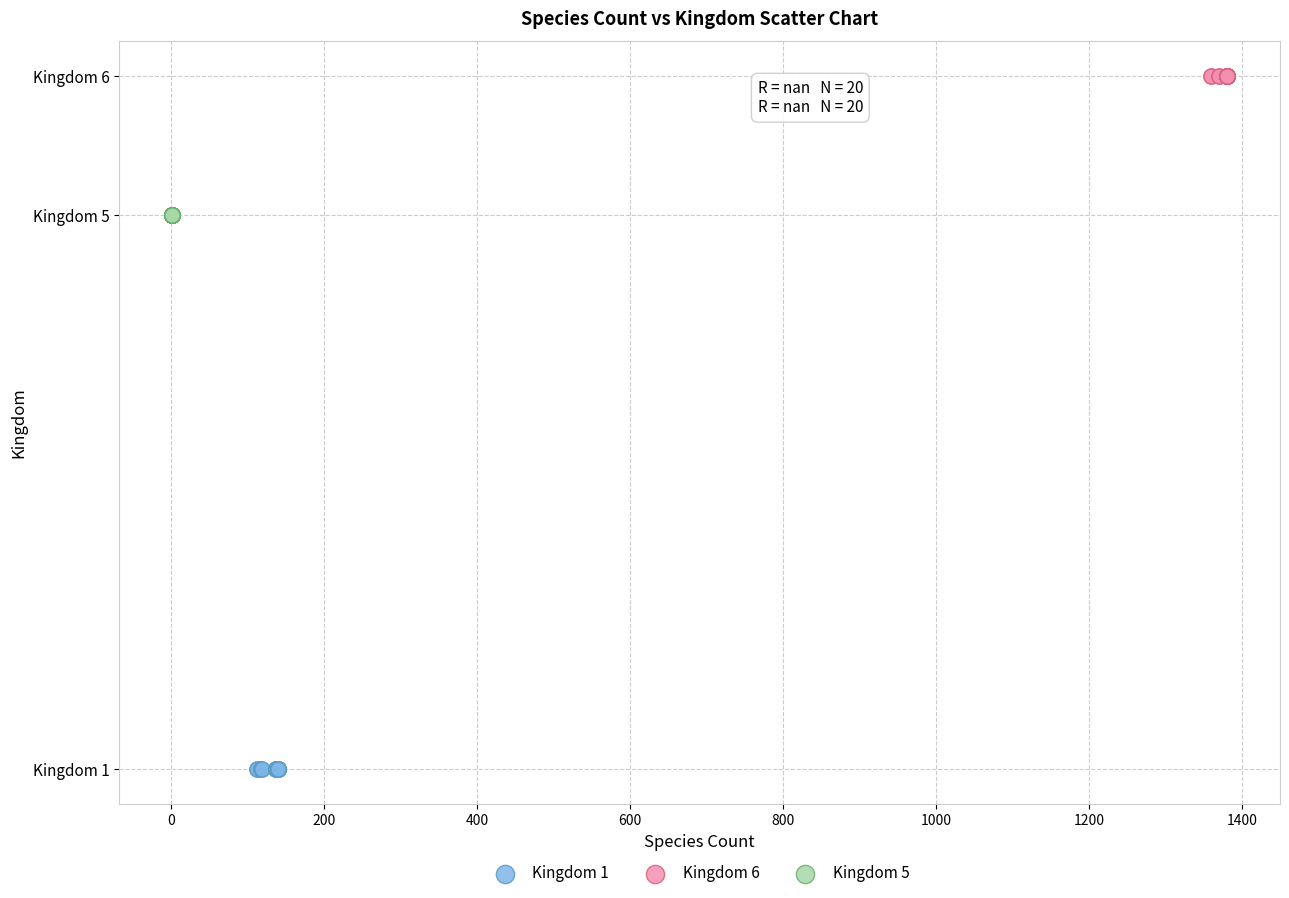

What are all the series names shown in the legend?

Kingdom 1, Kingdom 6, Kingdom 5